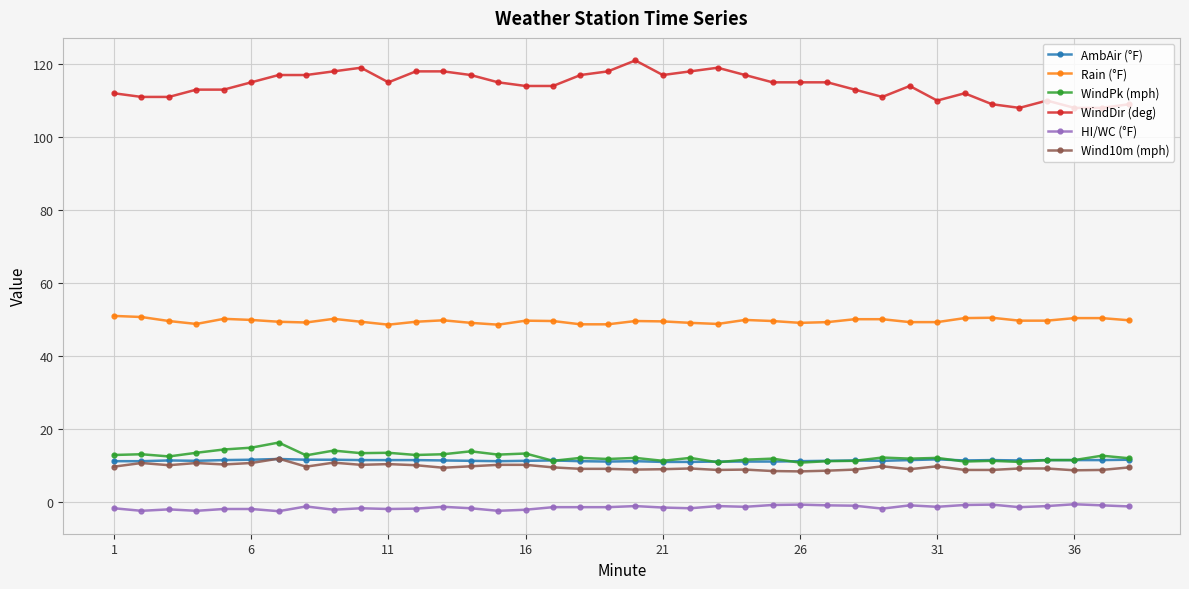

True or false: WindDir (deg) has more than 1 interior local peaks.

True